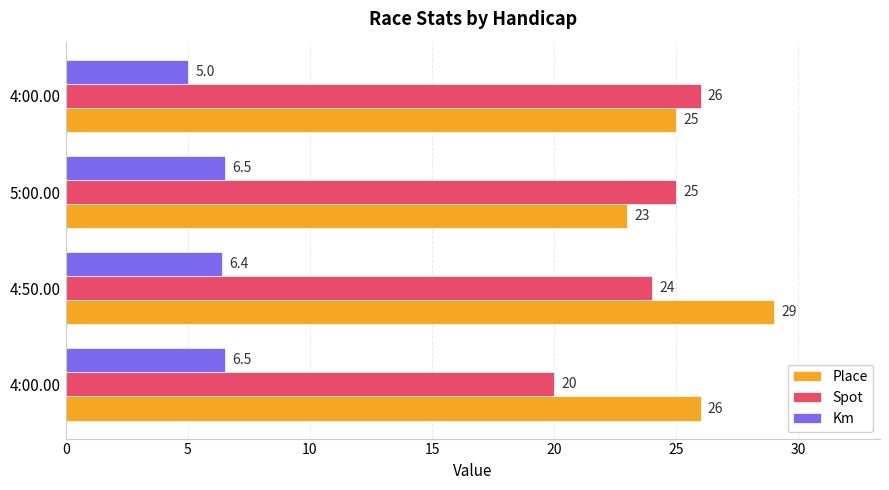

How many categories are shown in the chart?

4